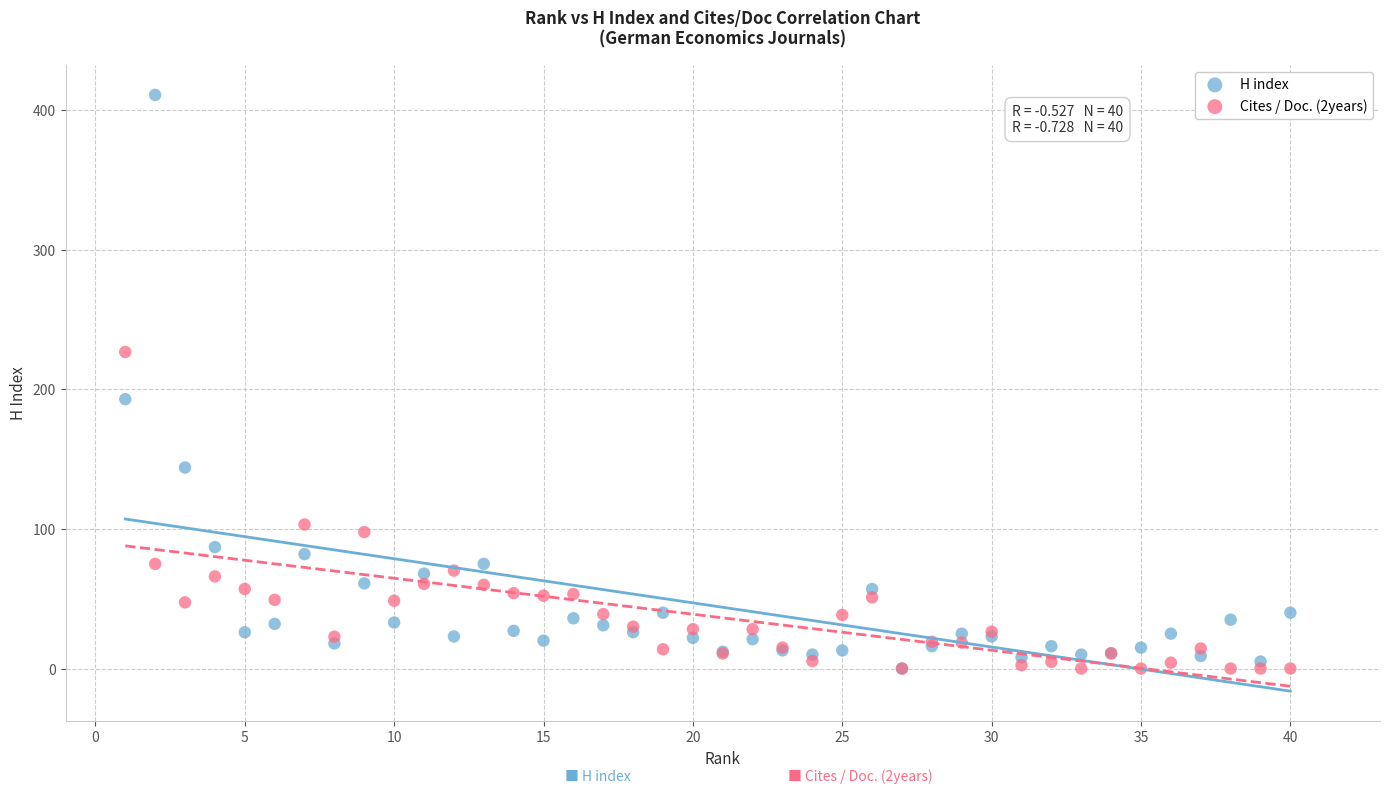

Across all series, what Y value is closest to 205?

193.0